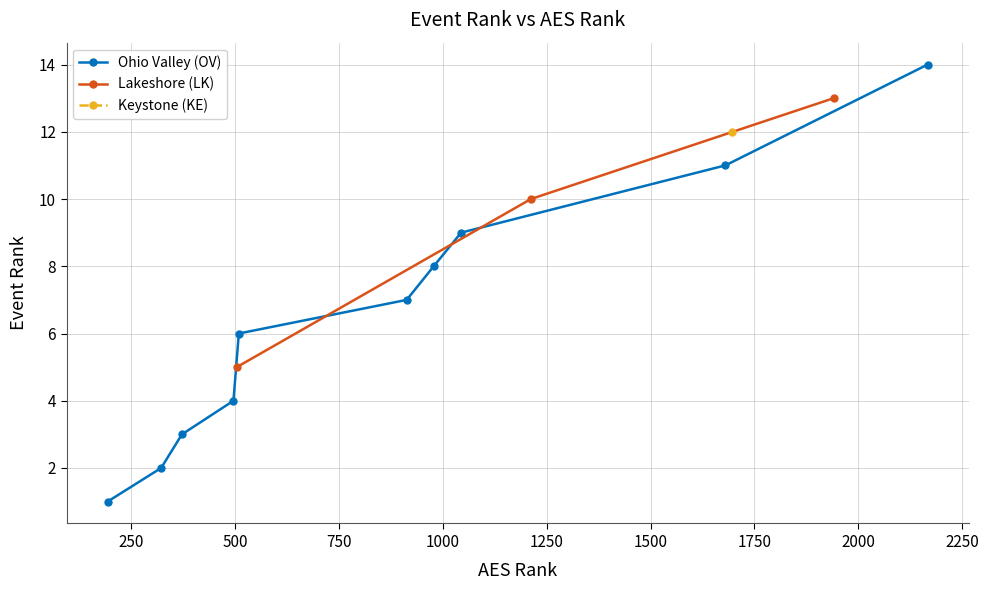

Where does the data first go above 8?

1044